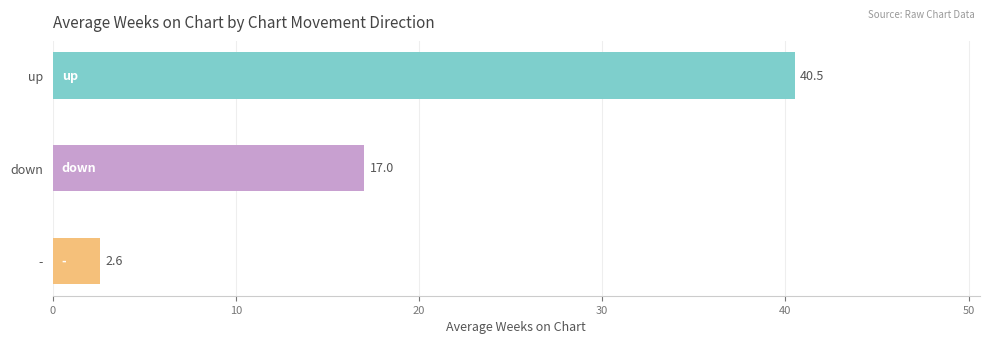

True or false: Average Peak Position has a value of 4.5 at down.

False